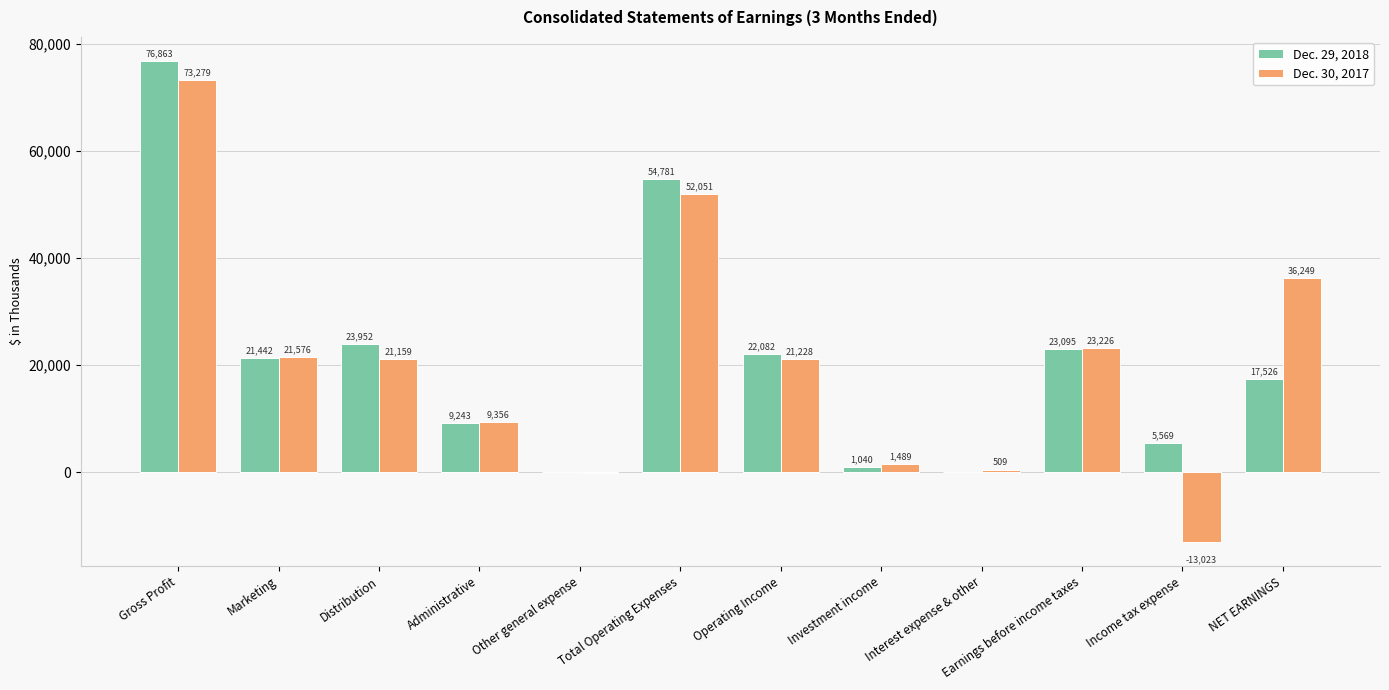

Is the value of Dec. 30, 2017 at Interest expense & other greater than the value of Dec. 29, 2018 at Gross Profit?

No